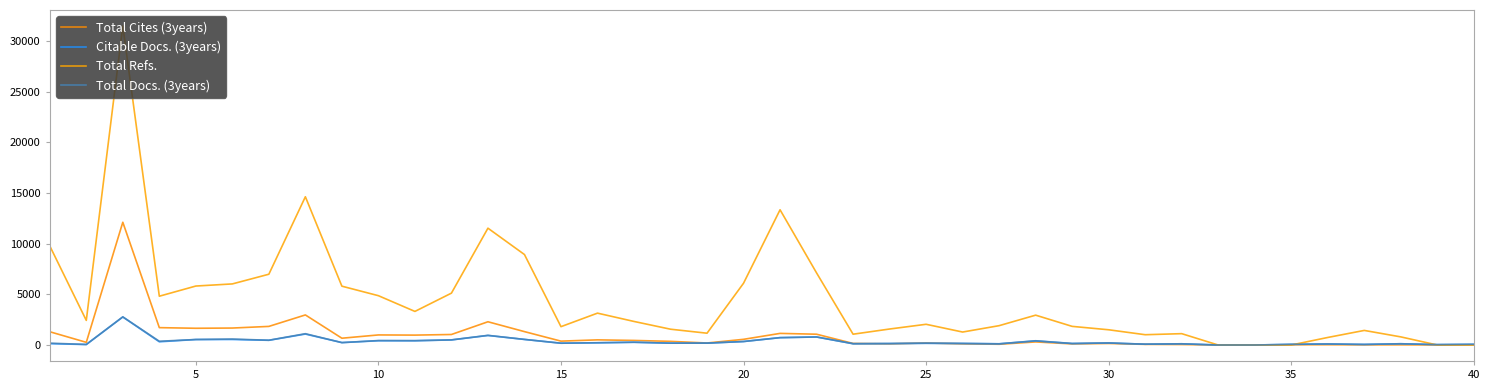

Reading left to right, list all the values displayed in this chart.

Total Cites (3years): 1310	265	12115	1715	1653	1675	1837	2969	671	995	978	1039	2295	1322	383	509	452	362	199	562	1147	1066	156	117	203	116	74	305	110	154	63	47	0	0	25	29	16	19	6	22
Citable Docs. (3years): 132	47	2769	318	542	545	465	1080	238	422	421	502	942	551	178	217	271	182	184	345	728	791	128	145	174	151	119	404	144	201	81	121	0	0	67	104	56	124	41	70
Total Refs.: 9778	2430	31488	4817	5821	6030	6987	14632	5807	4868	3316	5120	11530	8929	1811	3146	2326	1561	1166	6098	13346	7116	1068	1579	2046	1281	1910	2947	1840	1504	1017	1121	0	0	0	745	1440	803	0	0
Total Docs. (3years): 184	56	2776	371	543	590	472	1117	238	441	430	506	955	554	179	227	275	182	184	345	728	795	128	145	174	158	119	420	154	204	81	121	0	0	67	104	60	126	41	70